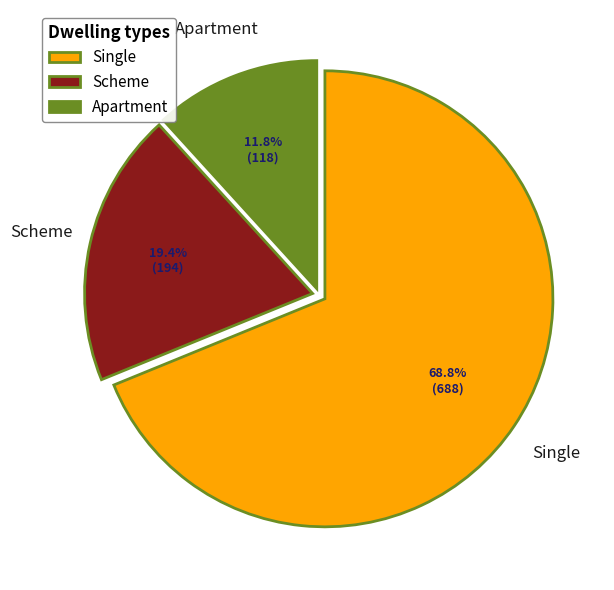

Between Apartment and Scheme, which is larger?

Scheme